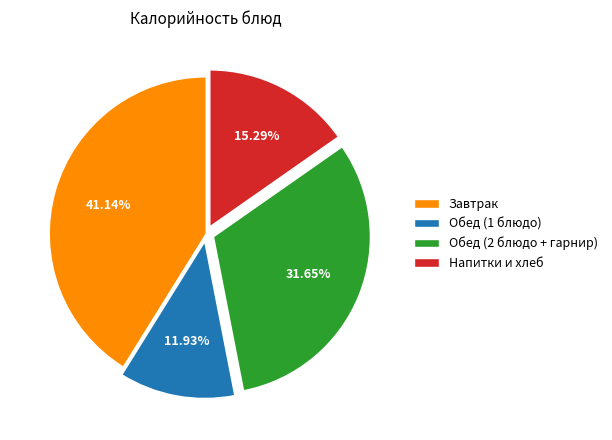

Combined, do Напитки и хлеб and Завтрак account for over 50%?

Yes